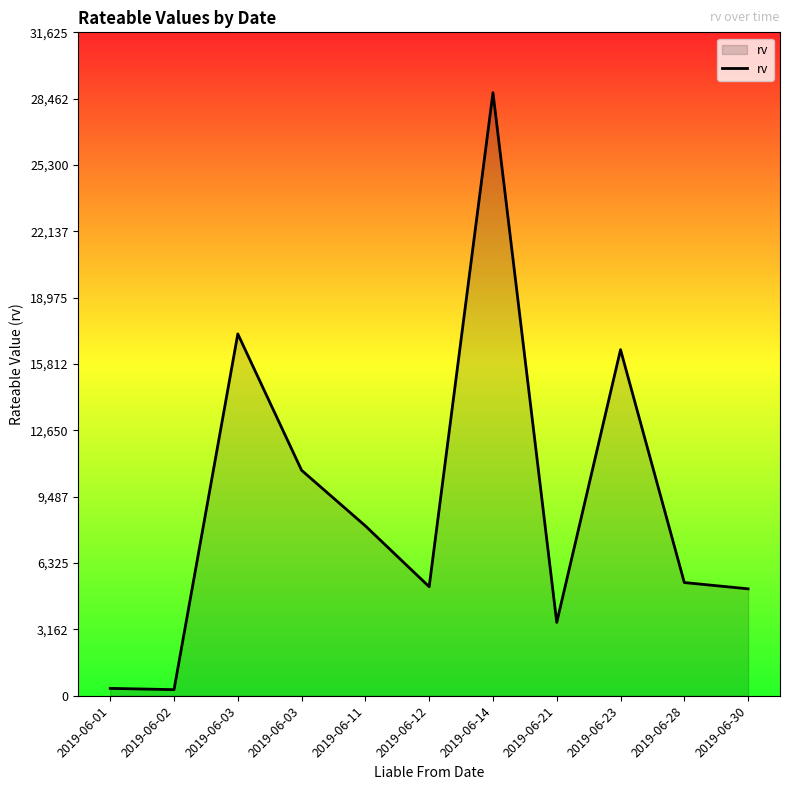

Where is the data nearest to the value 14522?

2019-06-23